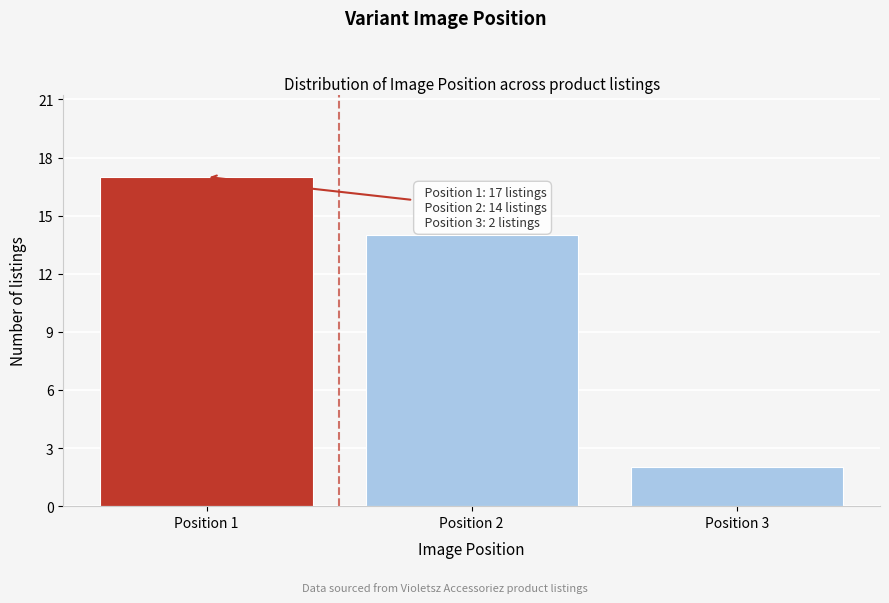

Over which range of the x-axis is the bar tallest?

0.5 to 1.5